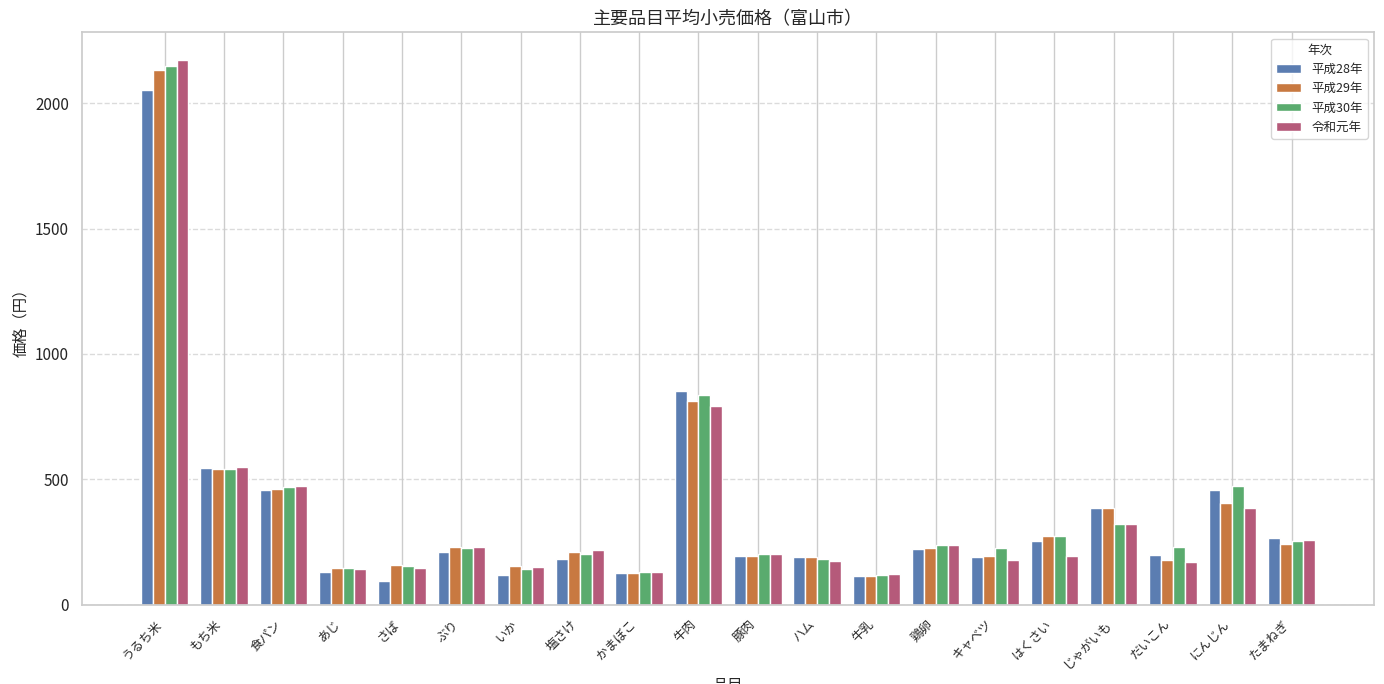

What is the difference between the second highest and minimum values in the 令和元年 series?

671